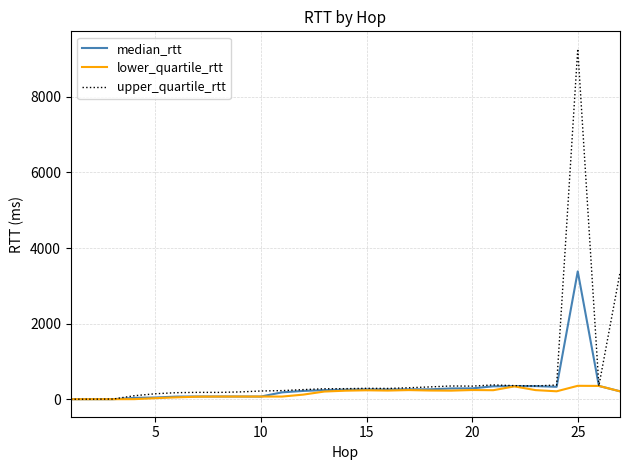

What is the maximum value for lower_quartile_rtt?

355.0